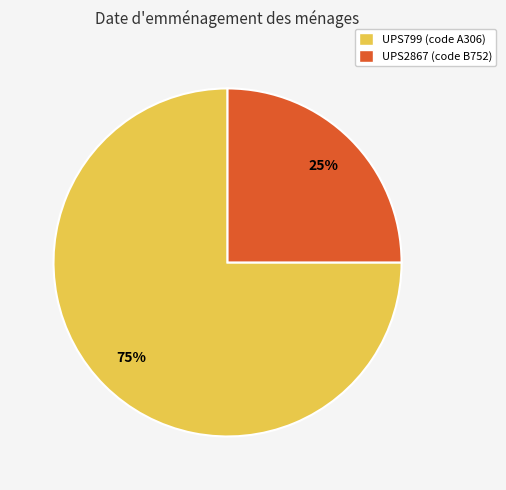

To the nearest percent, what is the combined percentage of UPS799 and UPS2867?

100%